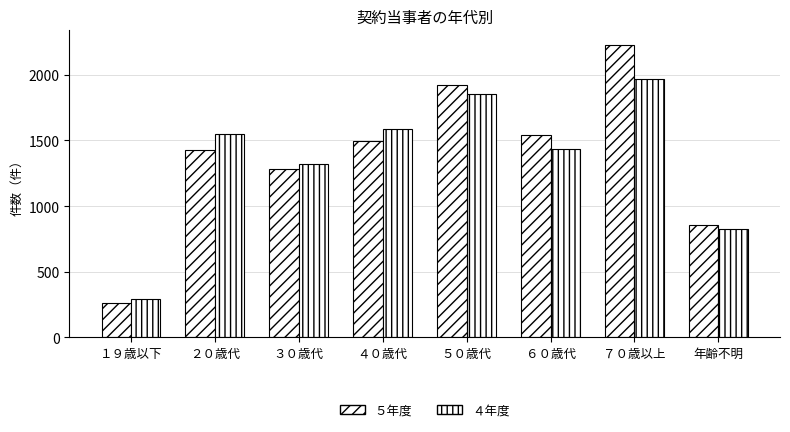

Rank the categories by ５年度 value from lowest to highest.

１９歳以下, 年齢不明, ３０歳代, ２０歳代, ４０歳代, ６０歳代, ５０歳代, ７０歳以上